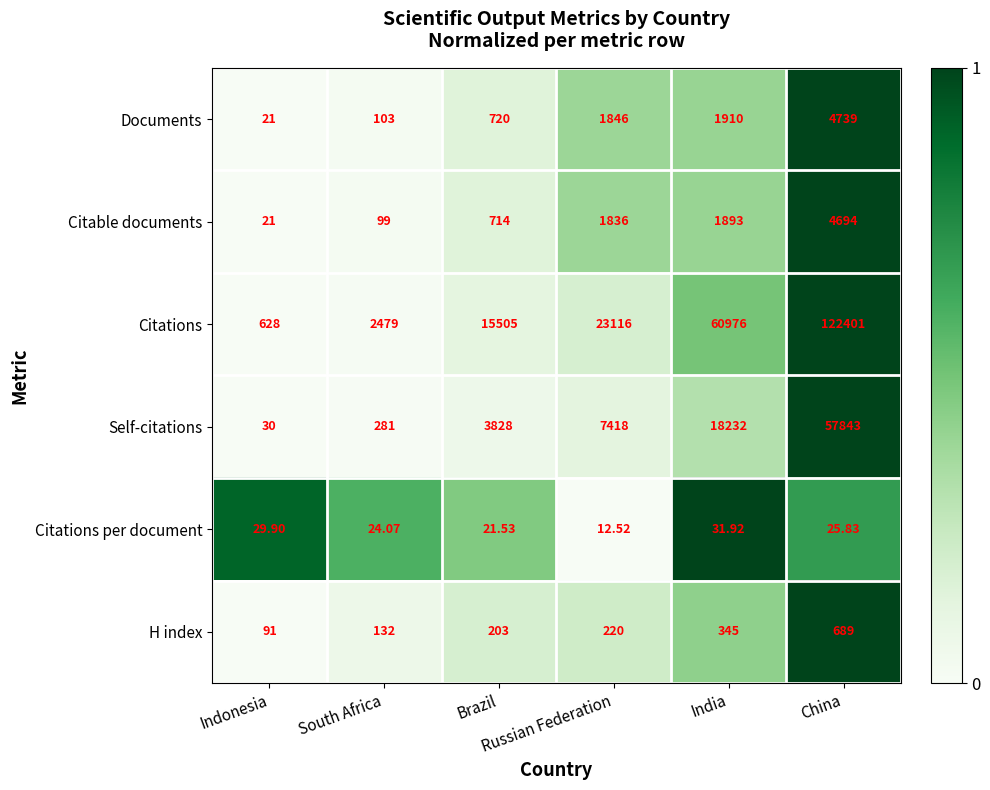

List the series in order of their peak value, highest first.

Citations, Self-citations, Documents, Citable documents, H index, Citations per document